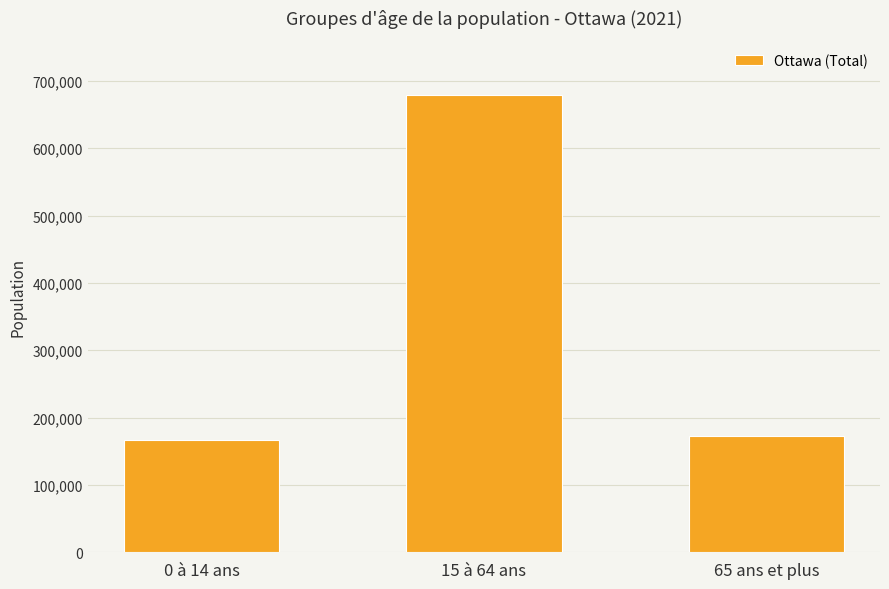

What is the sum of the values at 65 ans et plus and 0 à 14 ans?

339070